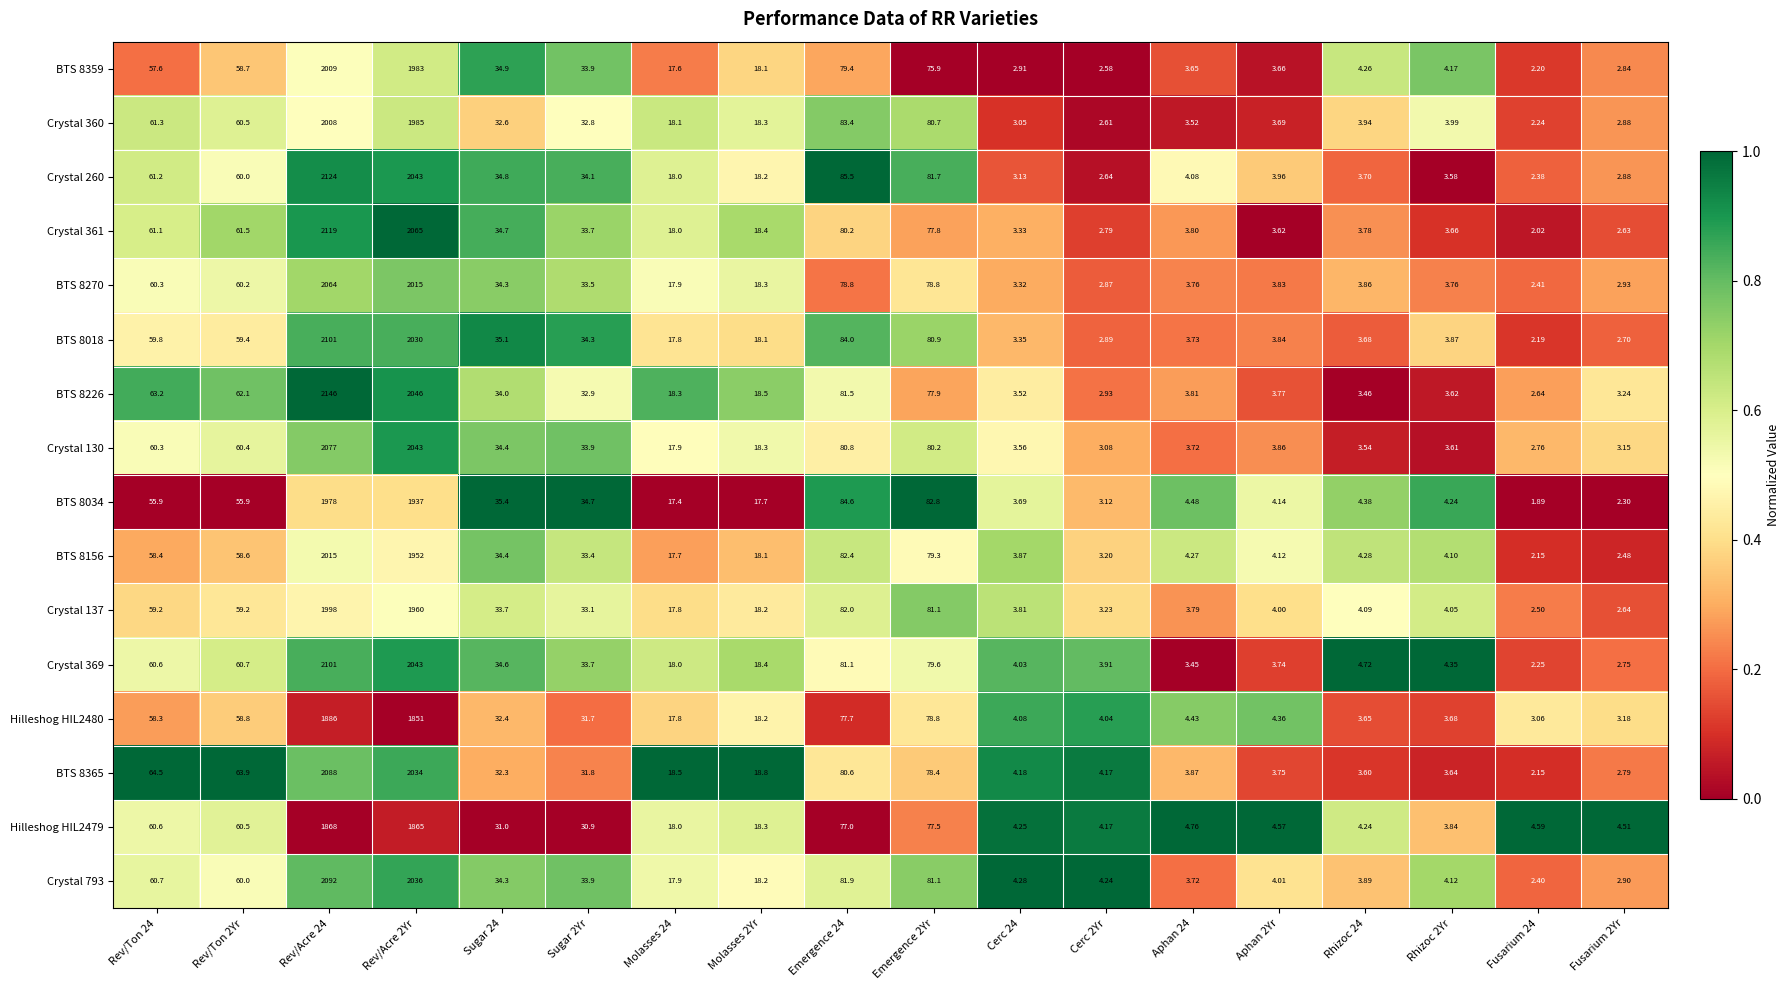

Count the number of data series in this chart.

16